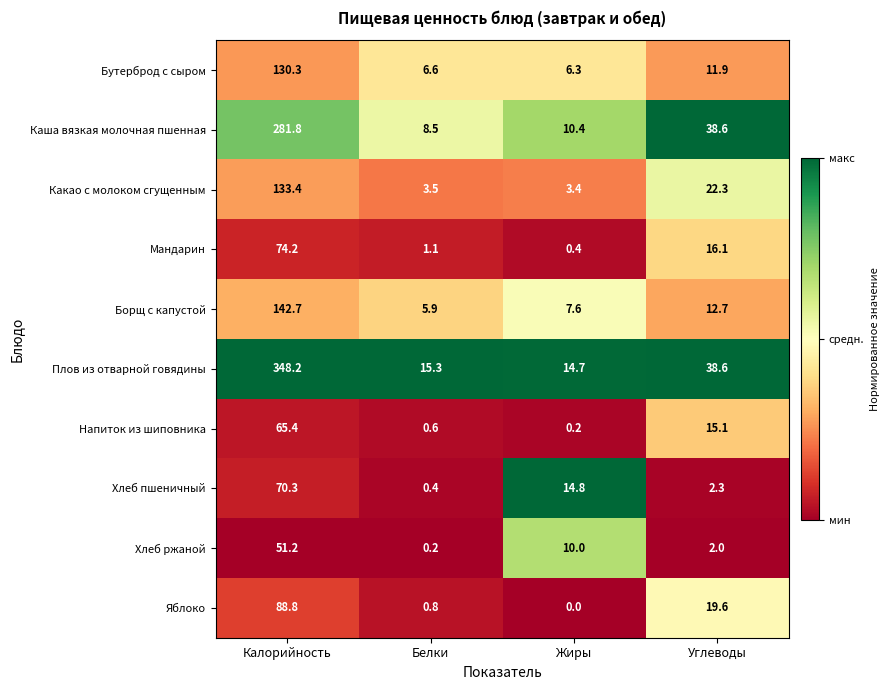

Which category has the highest value across all series?

Калорийность